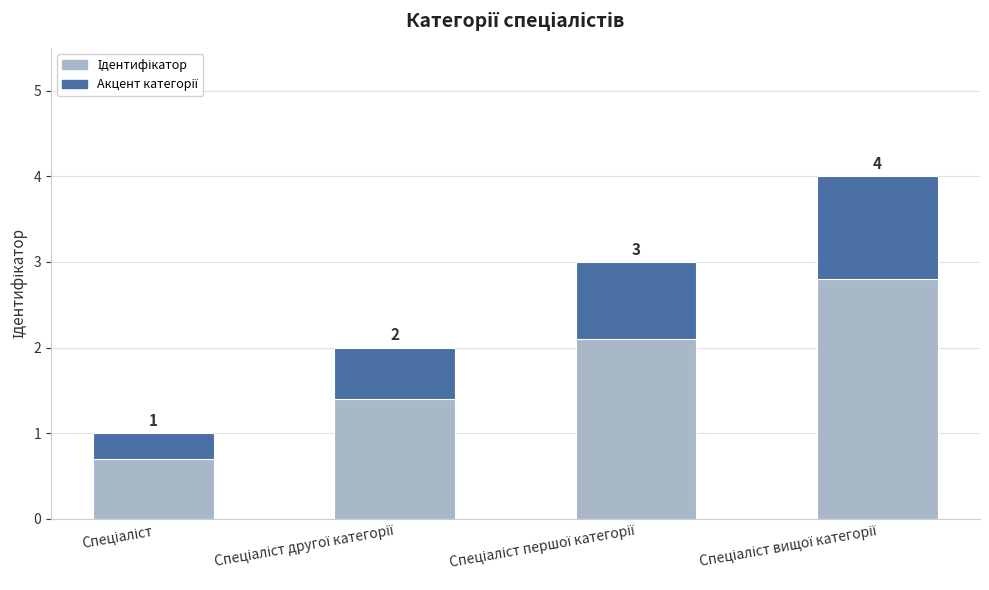

What is the value of the 2nd bar from the left?

2